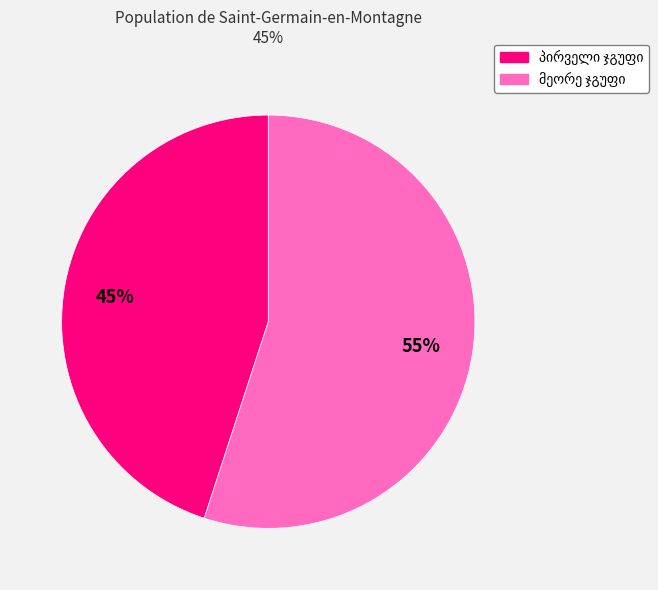

Does any single category account for the majority?

Yes